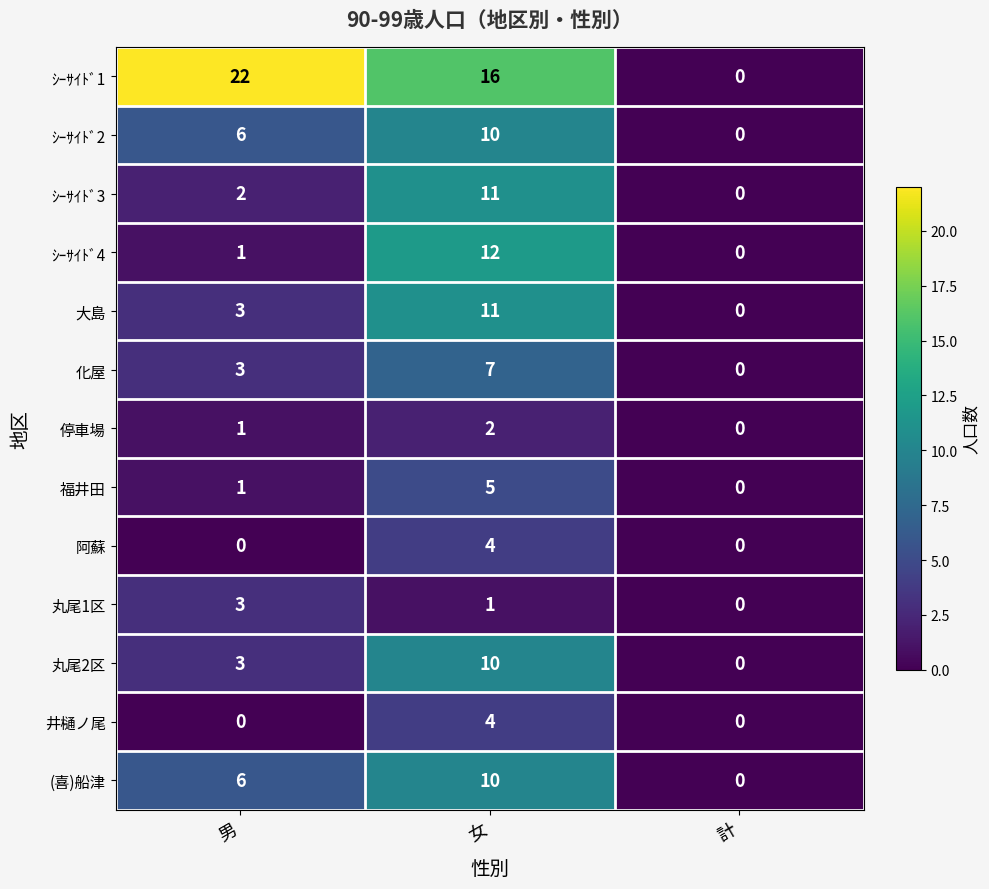

Which series has the largest range (max minus min)?

ｼｰｻｲﾄﾞ1